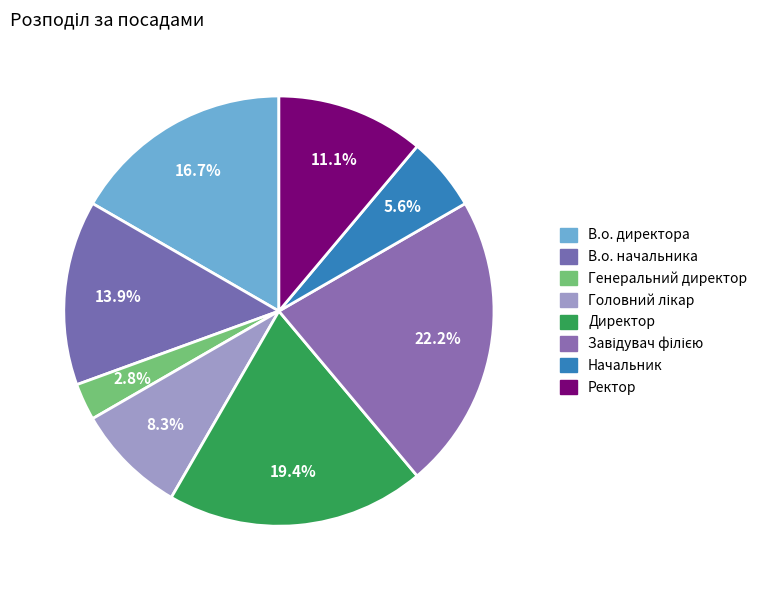

How many segments does this pie chart have?

8